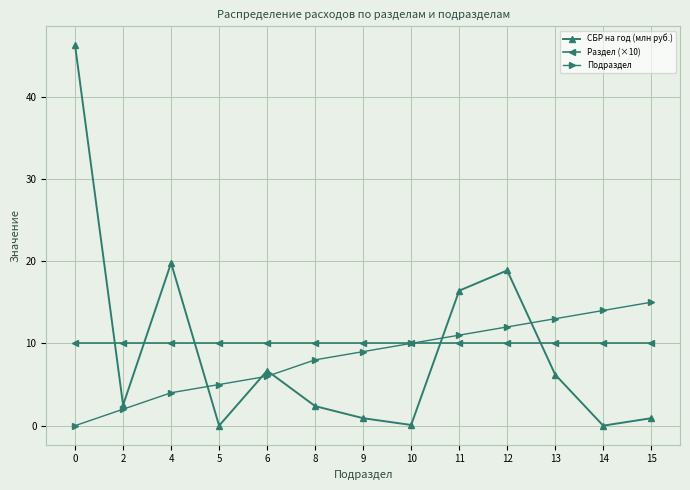

At how many categories does at least one series exceed 26?

1